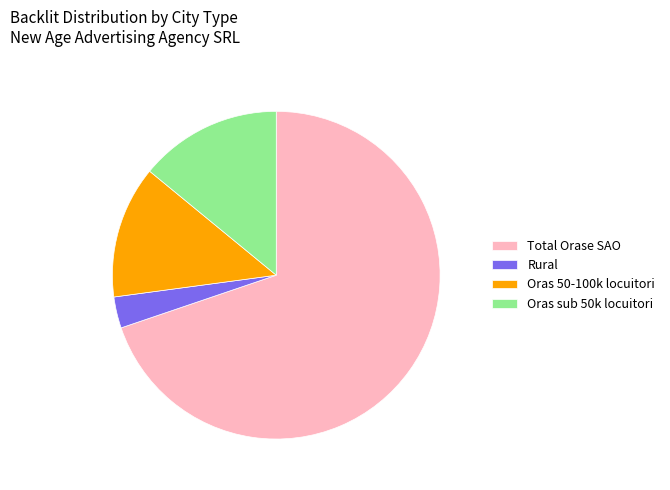

True or false: Oras sub 50k locuitori accounts for 6% of the total.

False